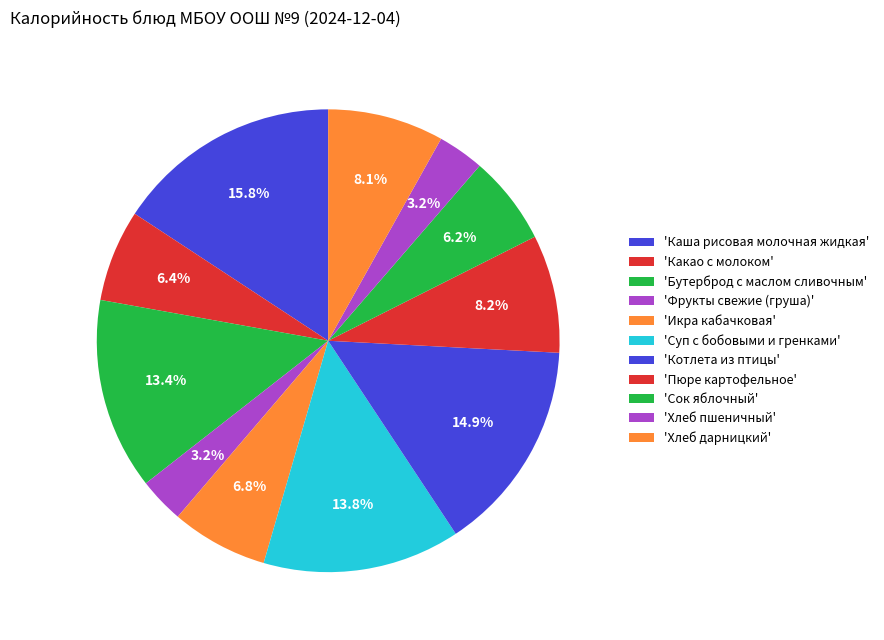

Count the number of slices in the pie.

11